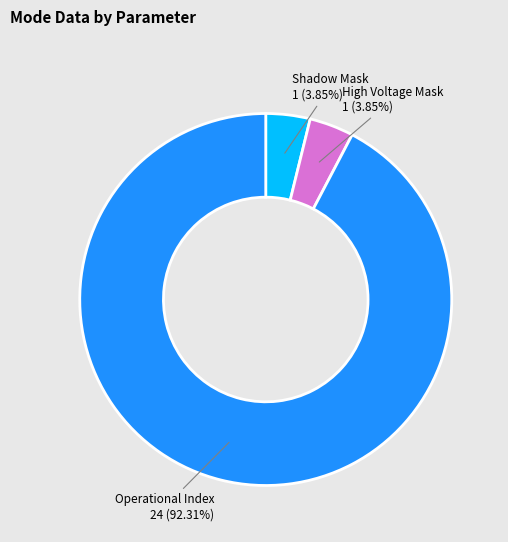

Does any single category account for the majority?

Yes